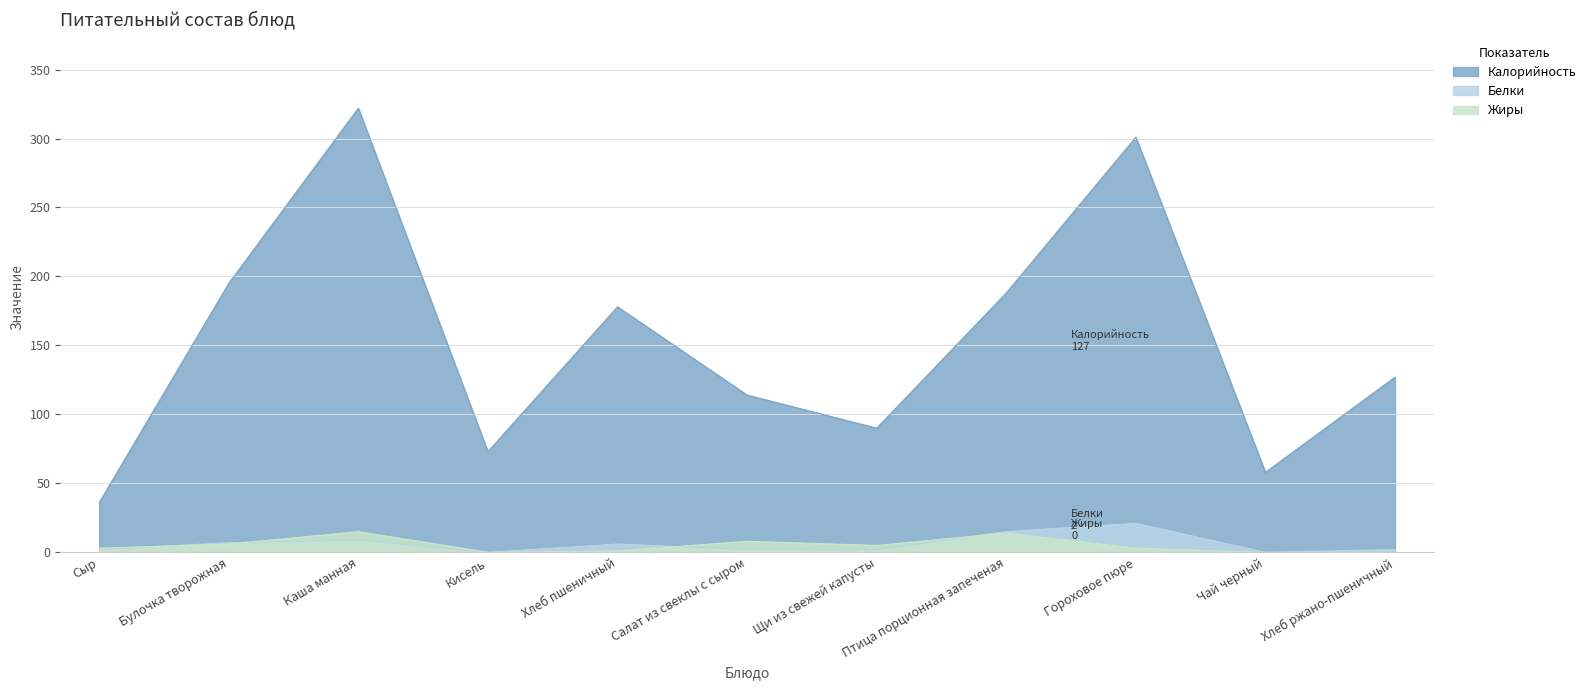

Reading right to left, extract all data points from this chart.

Калорийность: 127	58	301	188	90	114	178	73	322	195	36
Белки: 2	0	21	15	2	2	6	0	9	7	2
Жиры: 0	0	3	14	5	8	1	0	15	6	3